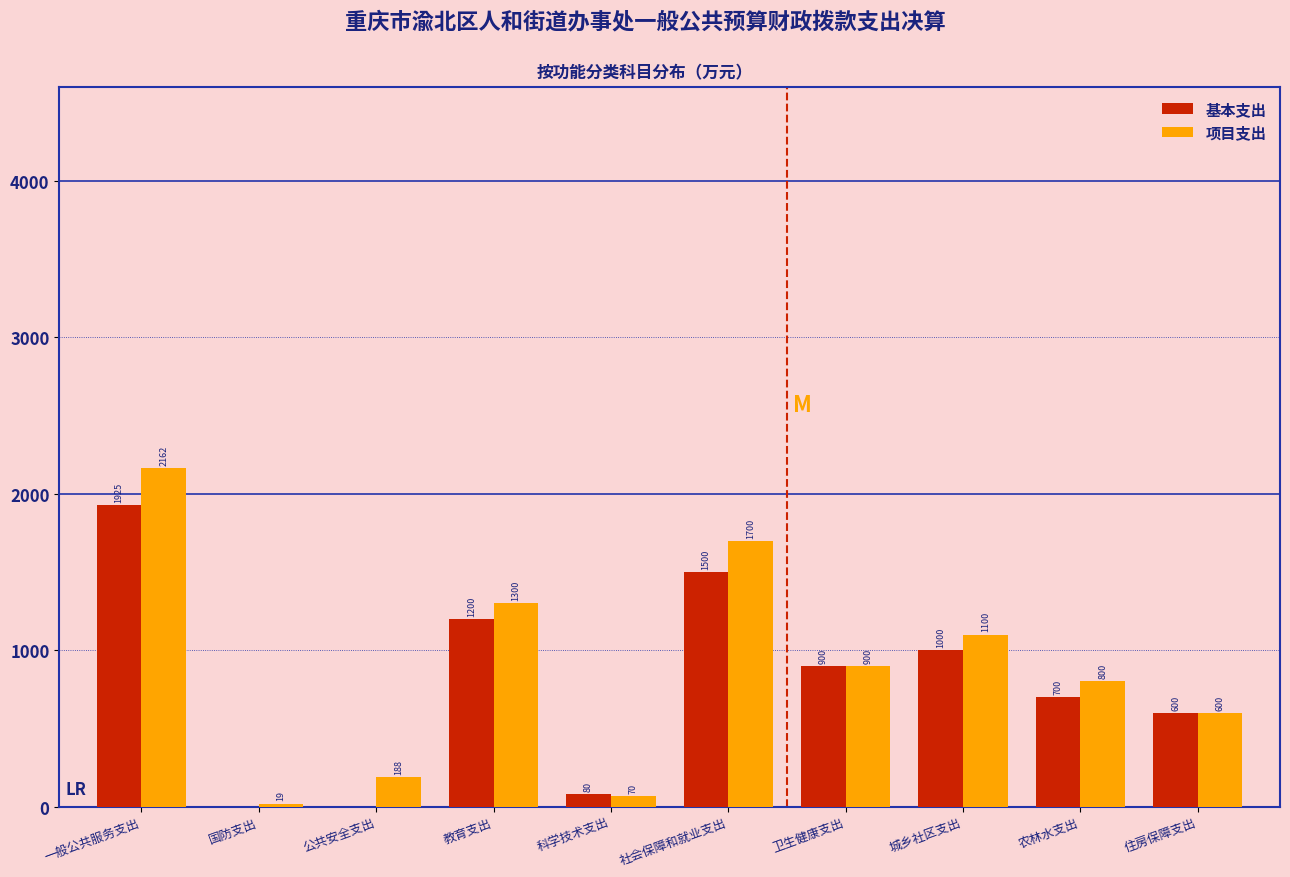

The value of 项目支出 at 住房保障支出 is 600.0. True or false?

True